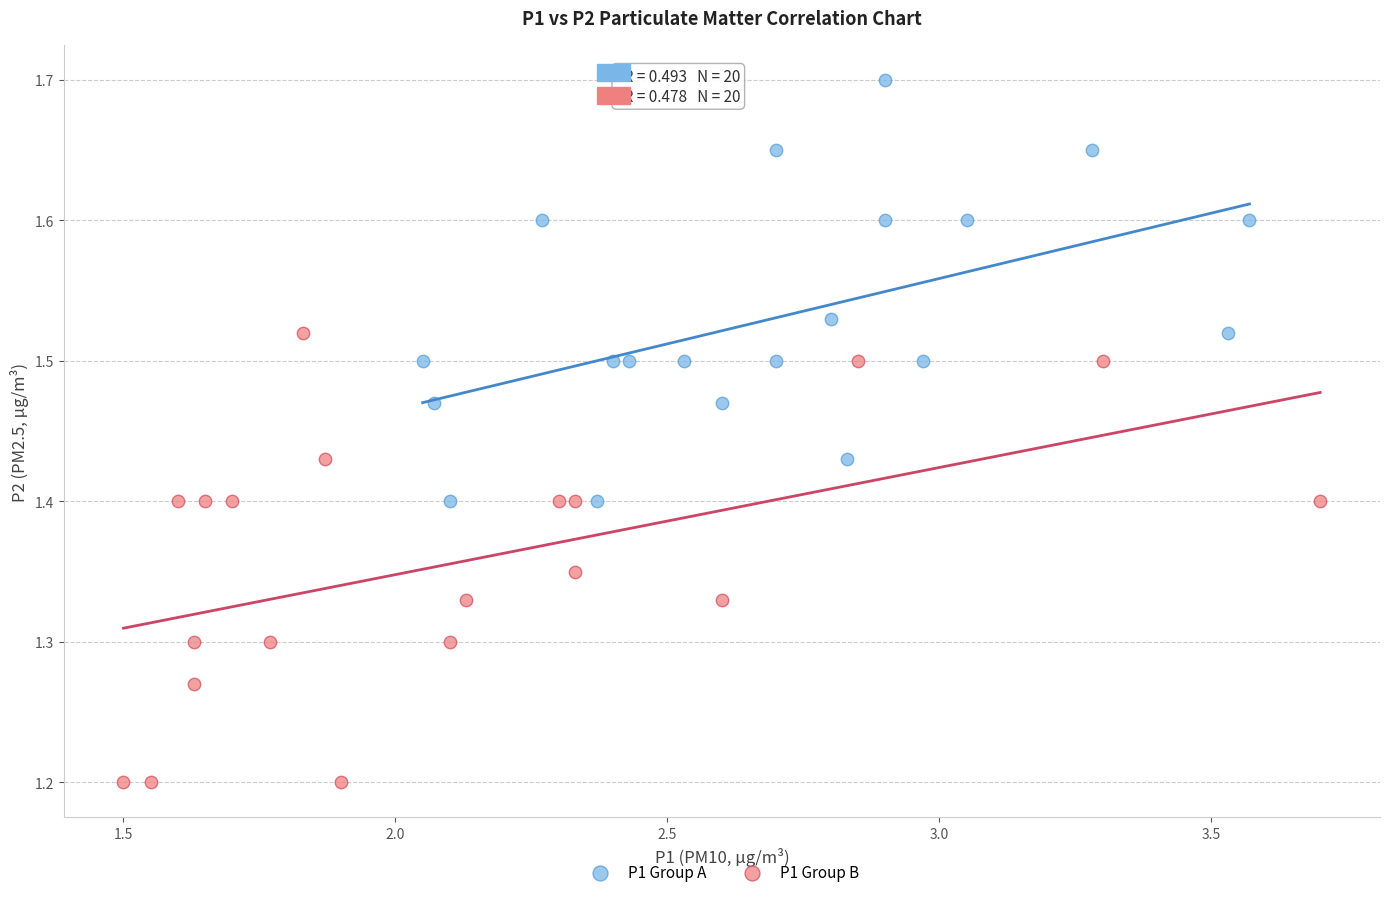

Which series contains the highest Y value?

P1 Group A